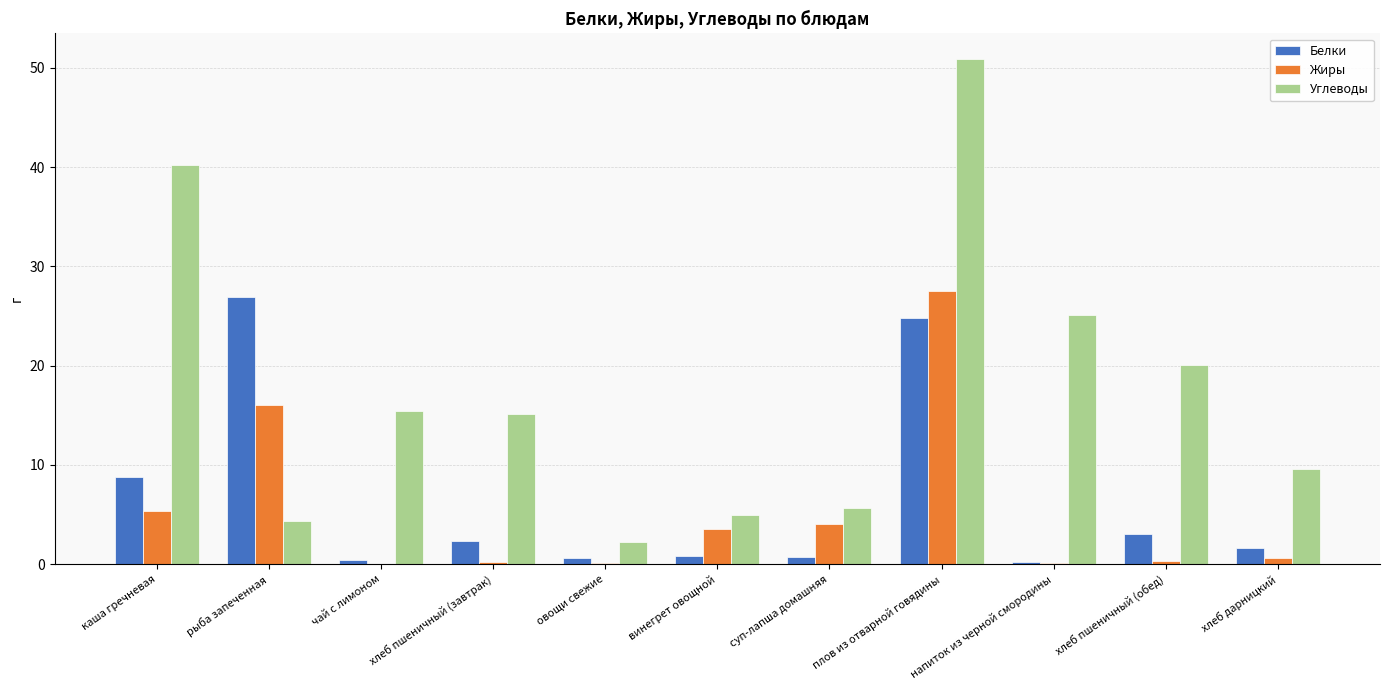

Between рыба запеченная and хлеб пшеничный (обед), which series saw the biggest shift?

Белки